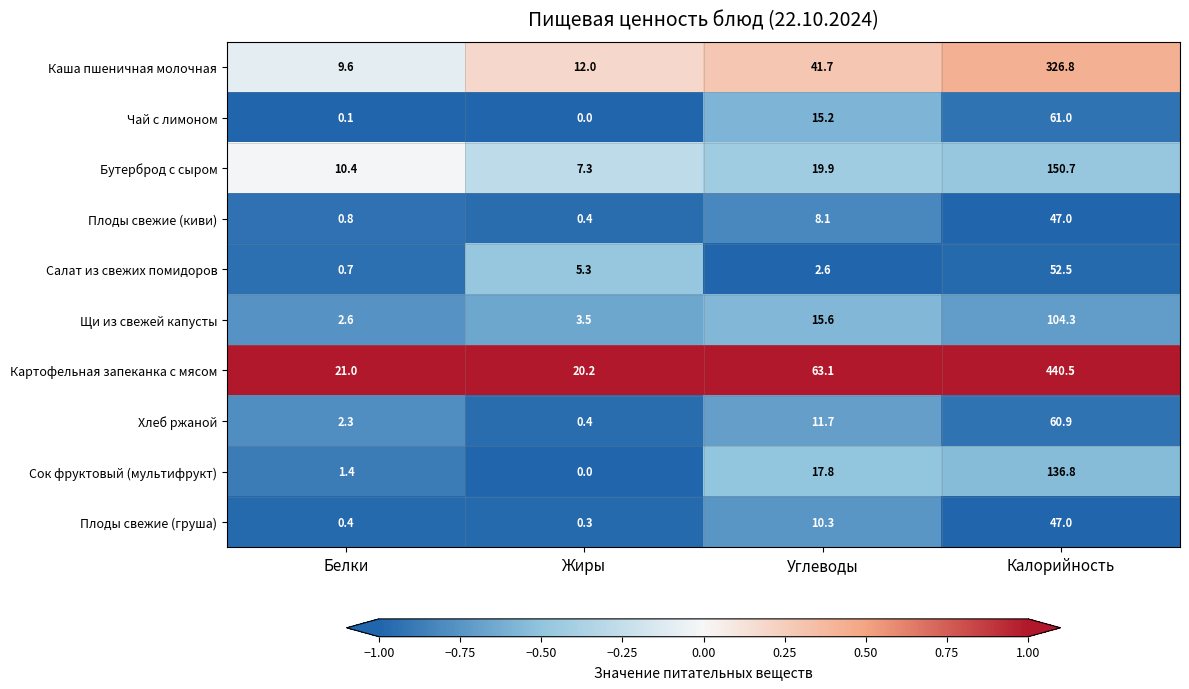

What is the difference between the second highest and minimum values in the Сок фруктовый (мультифрукт) series?

17.8